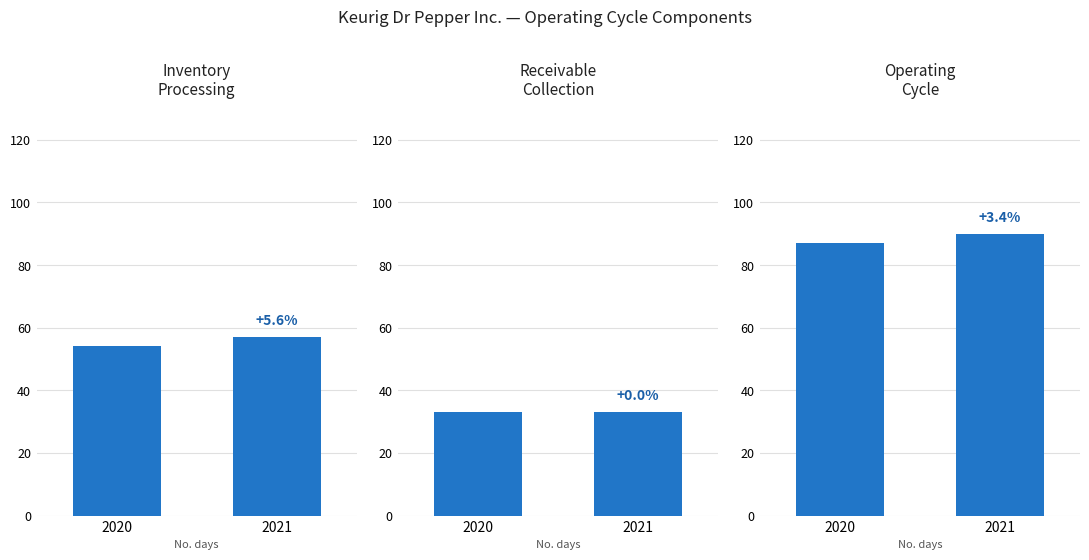

Reading left to right, what are all the values shown in this chart?

Inventory
Processing: 54	57
Receivable
Collection: 33	33
Operating
Cycle: 87	90